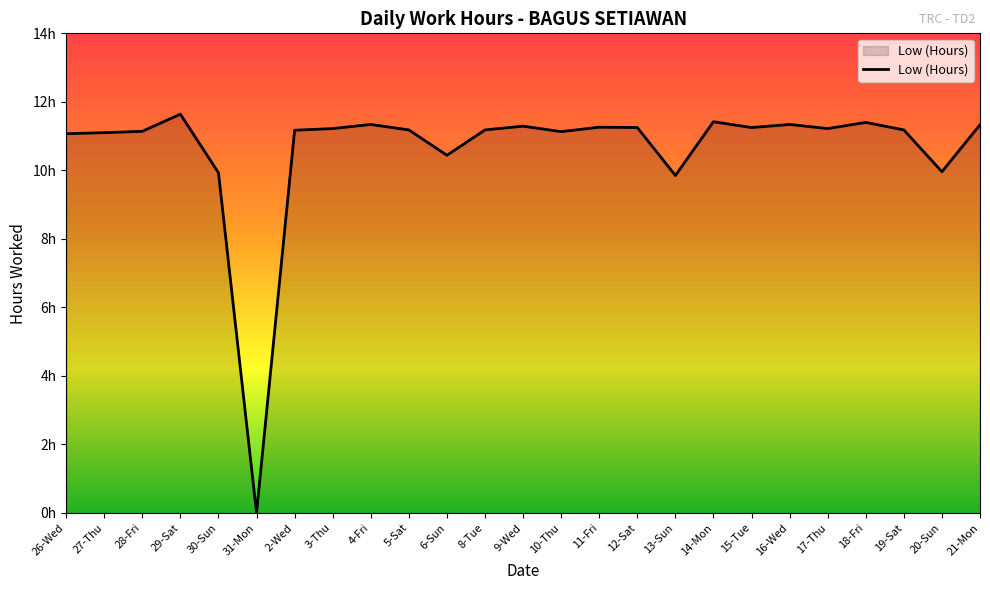

How many interior local peaks (higher than both neighbors) does the data have?

7